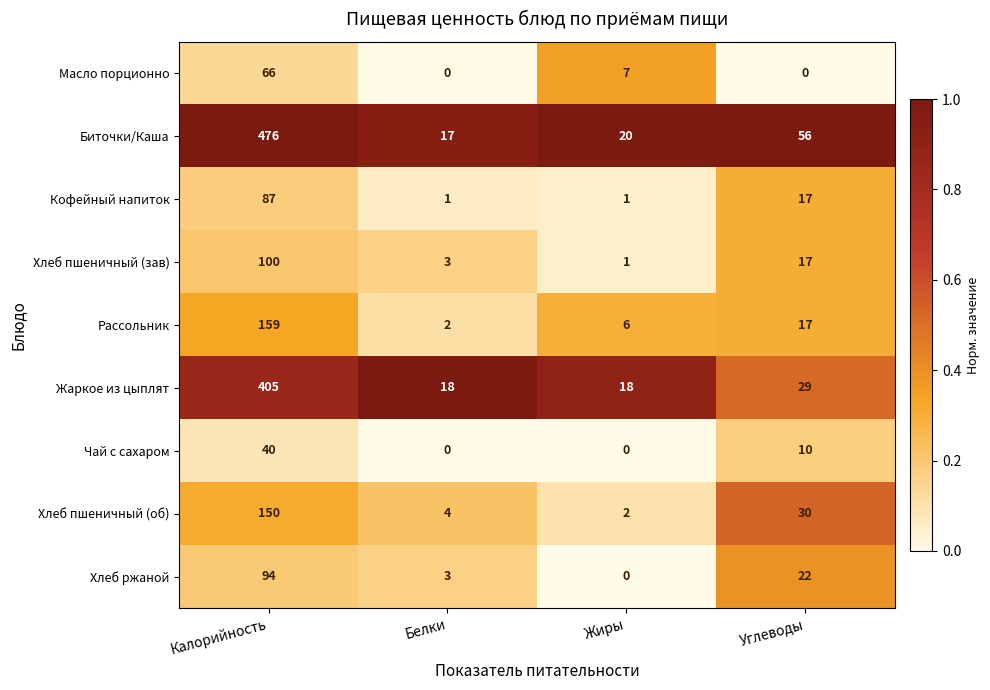

What is the difference between the second highest and second lowest values in the Хлеб ржаной series?

19